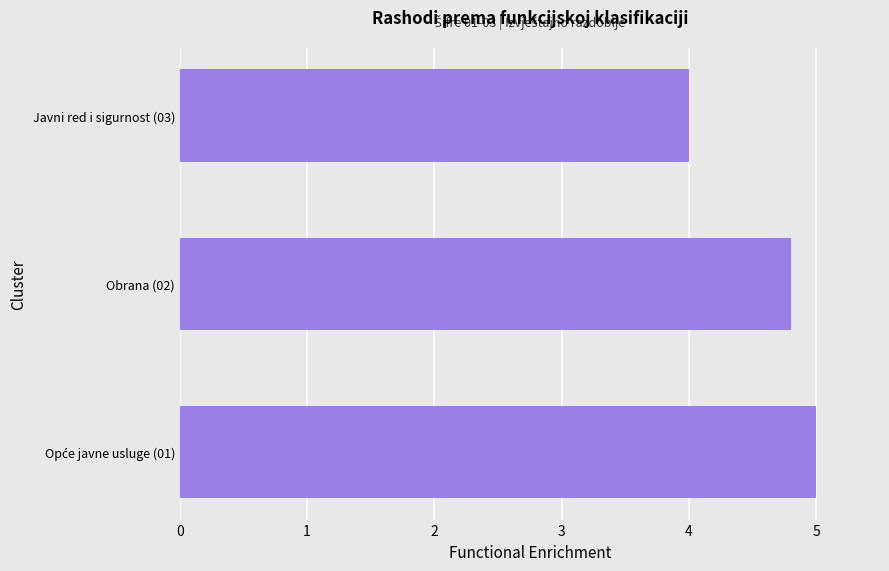

What is the difference between the second highest and minimum values?

0.8